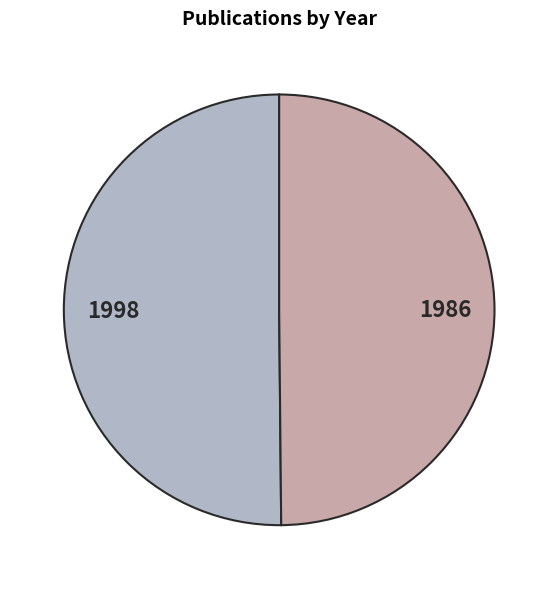

What is the ratio of the value at 1998 to the value at 1986?

1.0